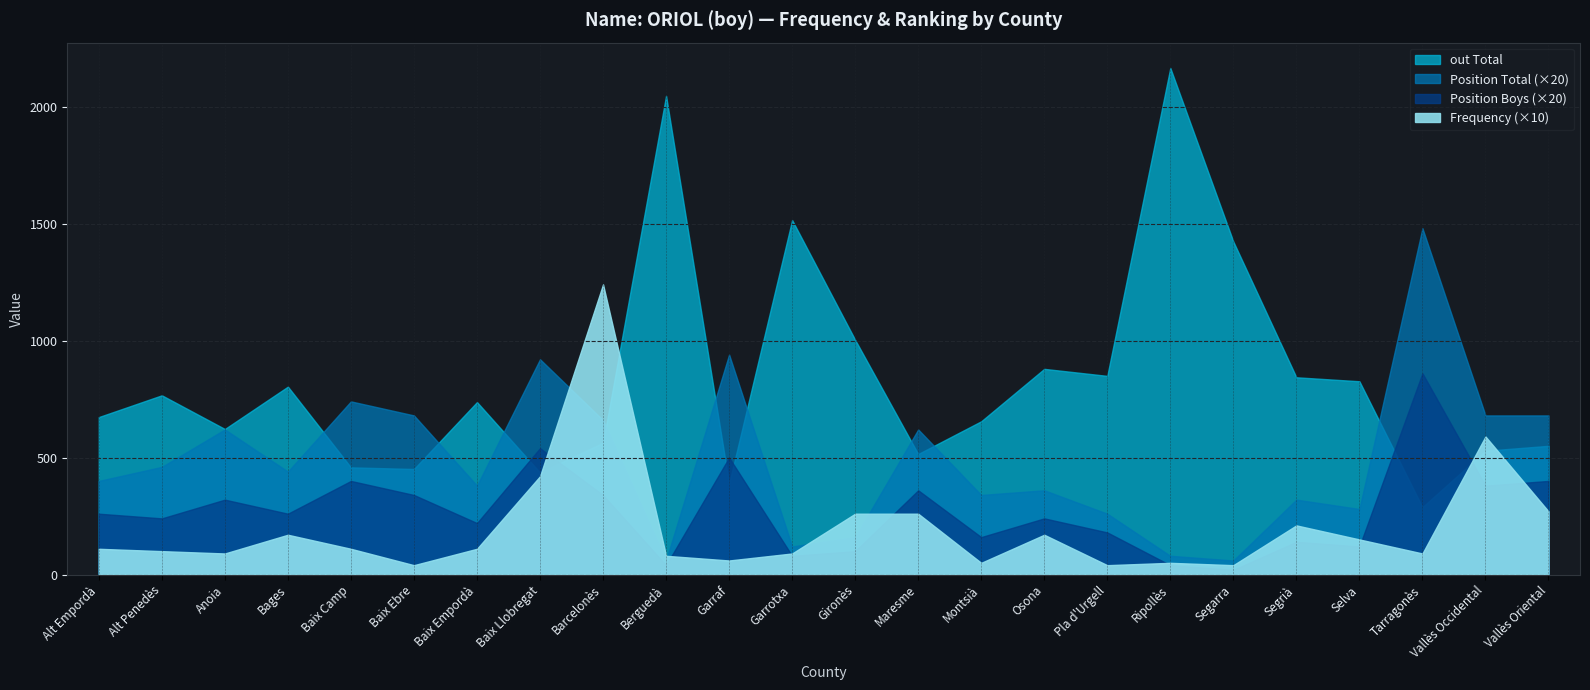

True or false: Frequency has more than 0 points higher than both neighbors.

True